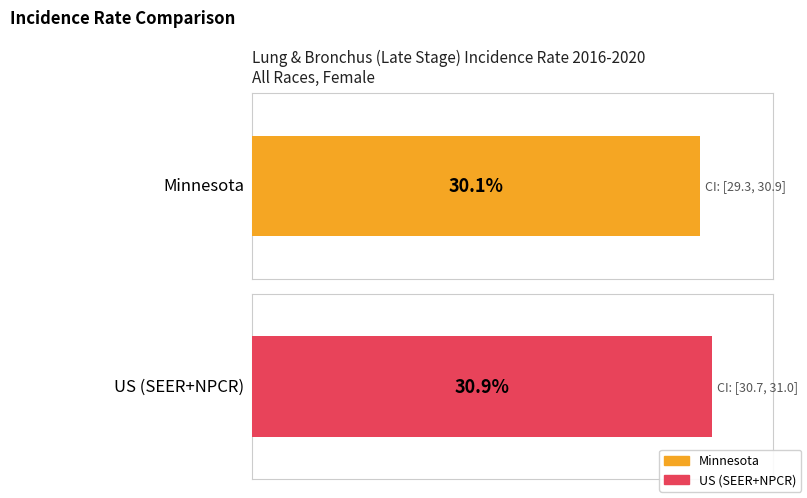

What is the approximate value of Lower 95% CI at US (SEER+NPCR)?

30.7